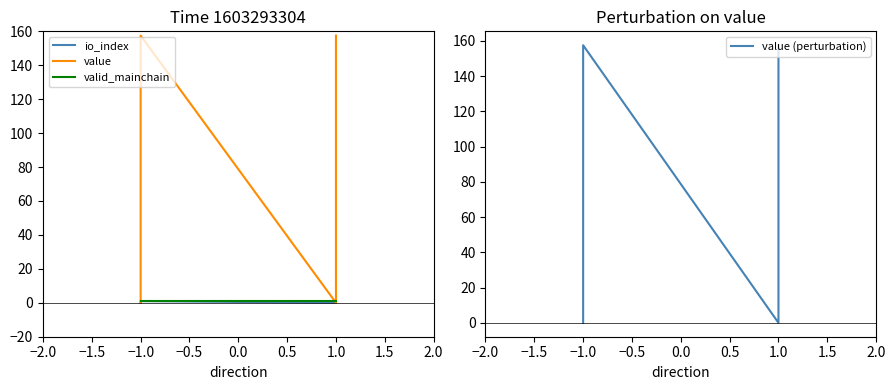

Which series has the widest spread of values?

value